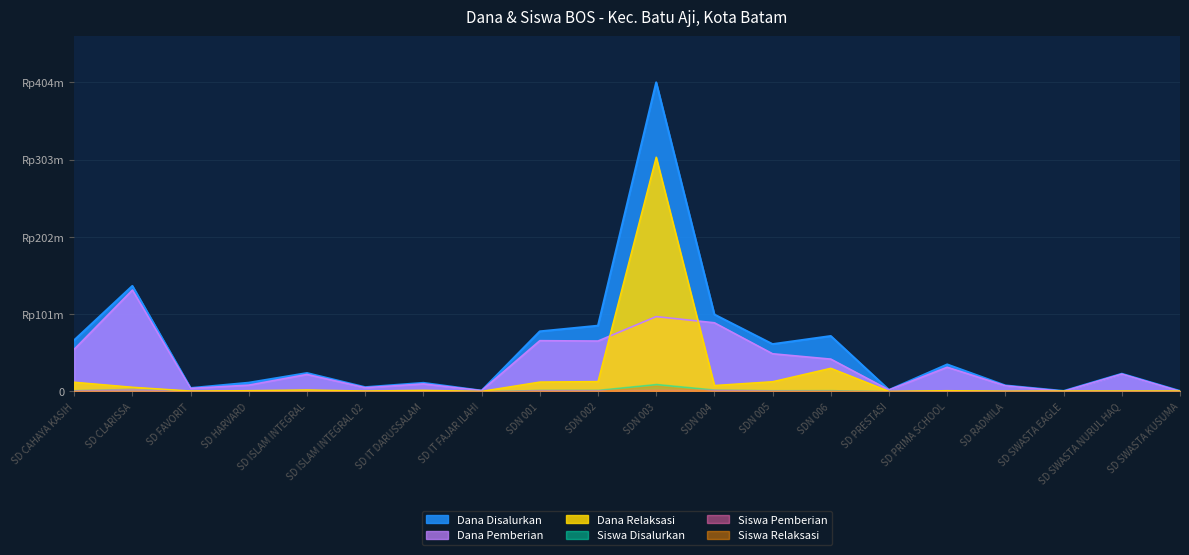

At which category is the sum across all series the highest?

SDN 003